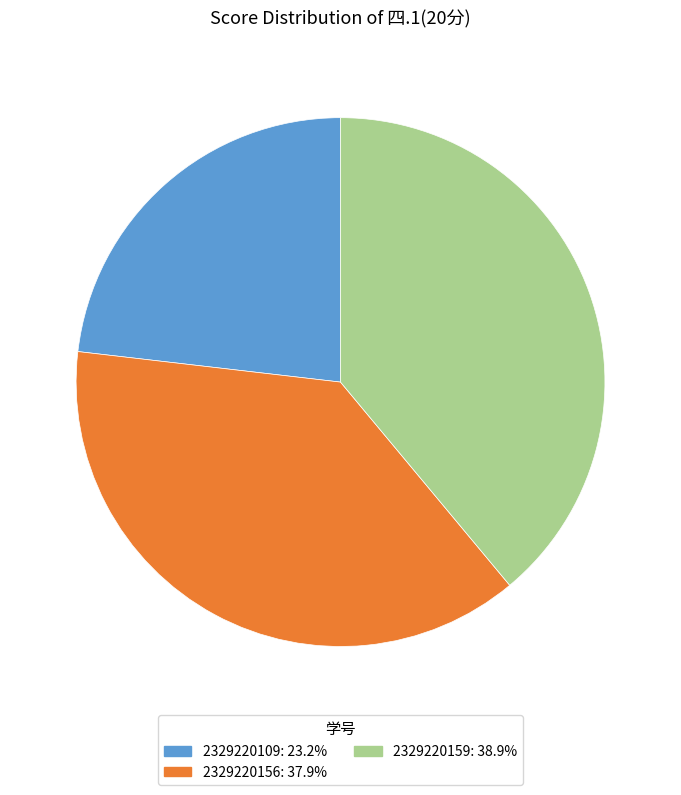

Does 2329220159 account for over 50% of the chart?

No